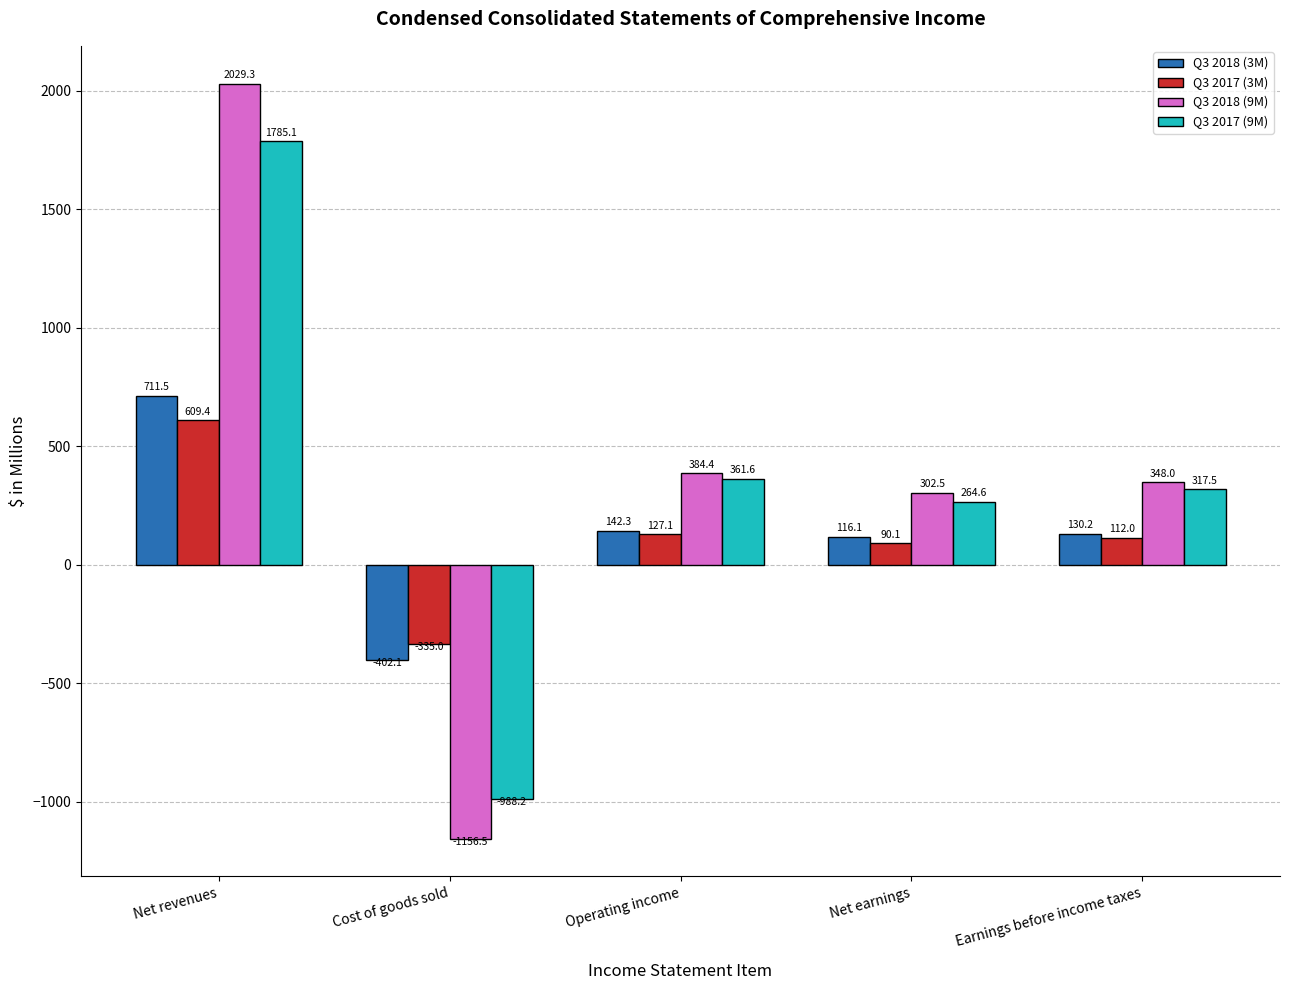

The value of Q3 2017 (3M) at Earnings before income taxes is 112.0. True or false?

True